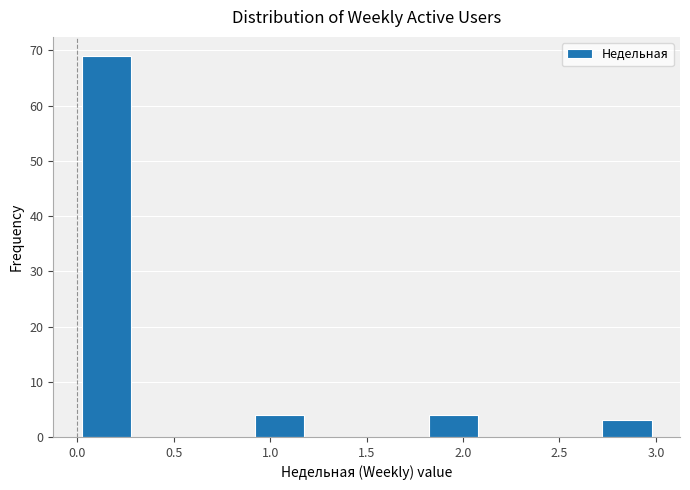

Over which range of the x-axis is the bar tallest?

0.0 to 0.3